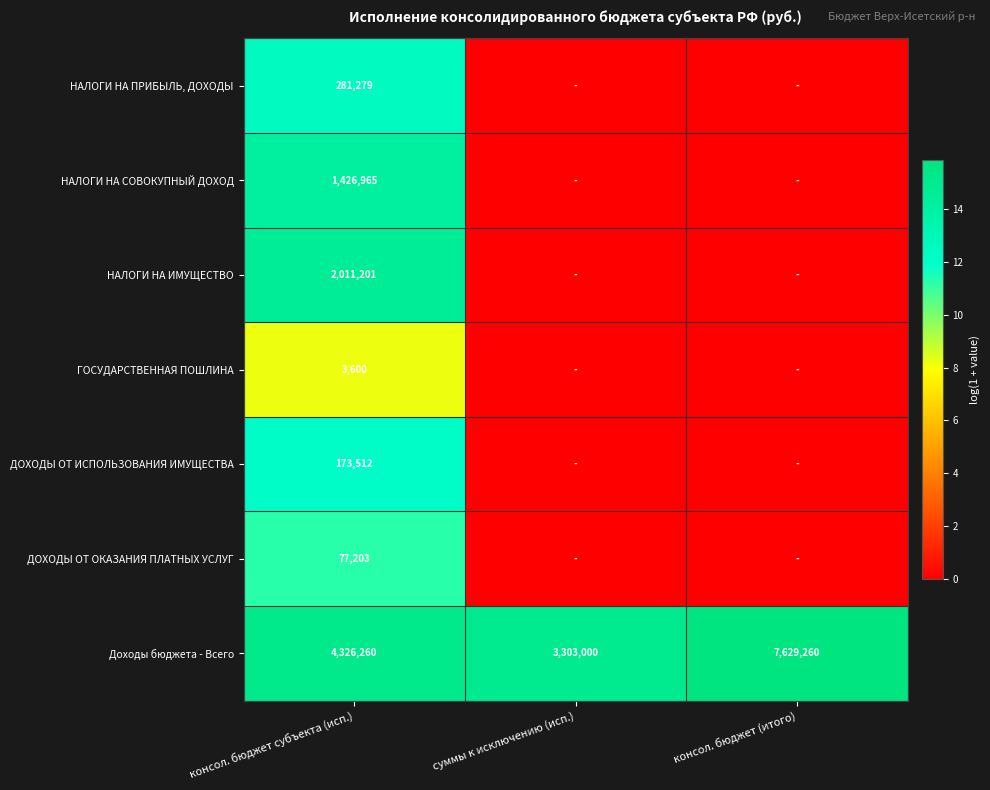

What is the maximum value for Доходы бюджета - Всего?

7629260